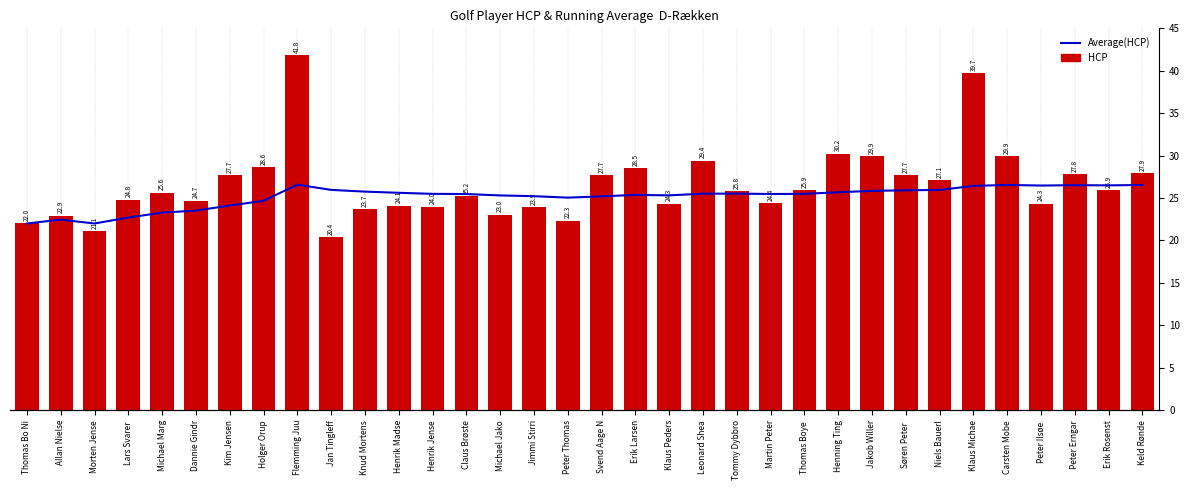

What is the difference between the highest and lowest values at Allan Nielse?

0.4